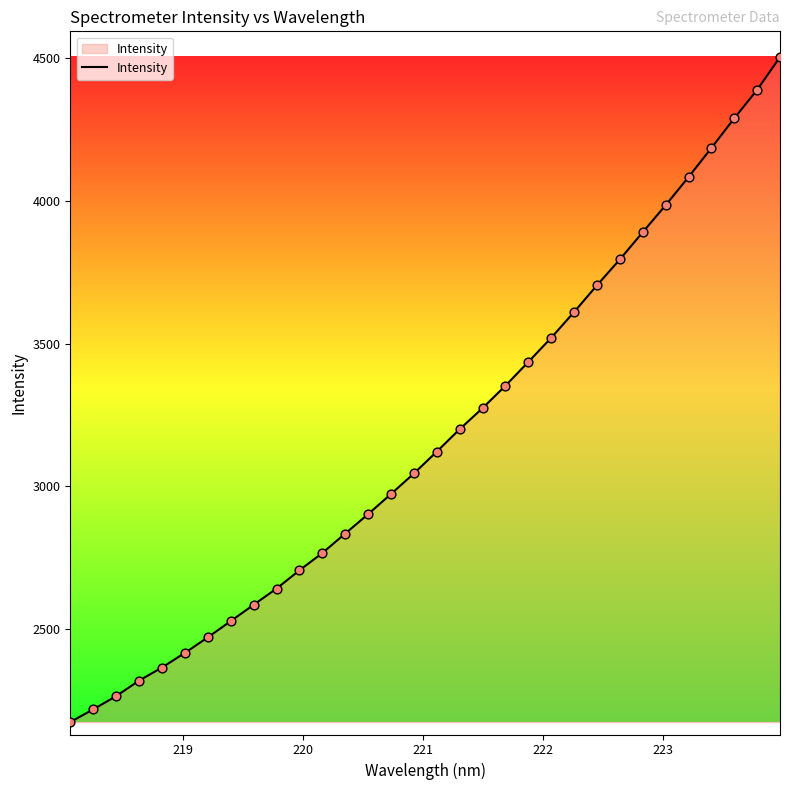

What is the maximum value shown in the chart?

4504.6